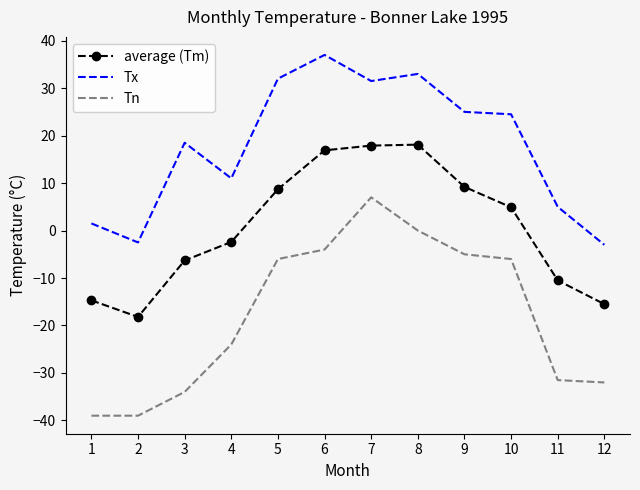

True or false: Tx and average (Tm) cross at least once.

False